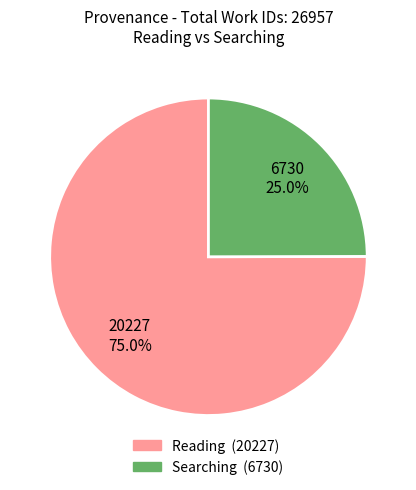

Does any single category account for the majority?

Yes